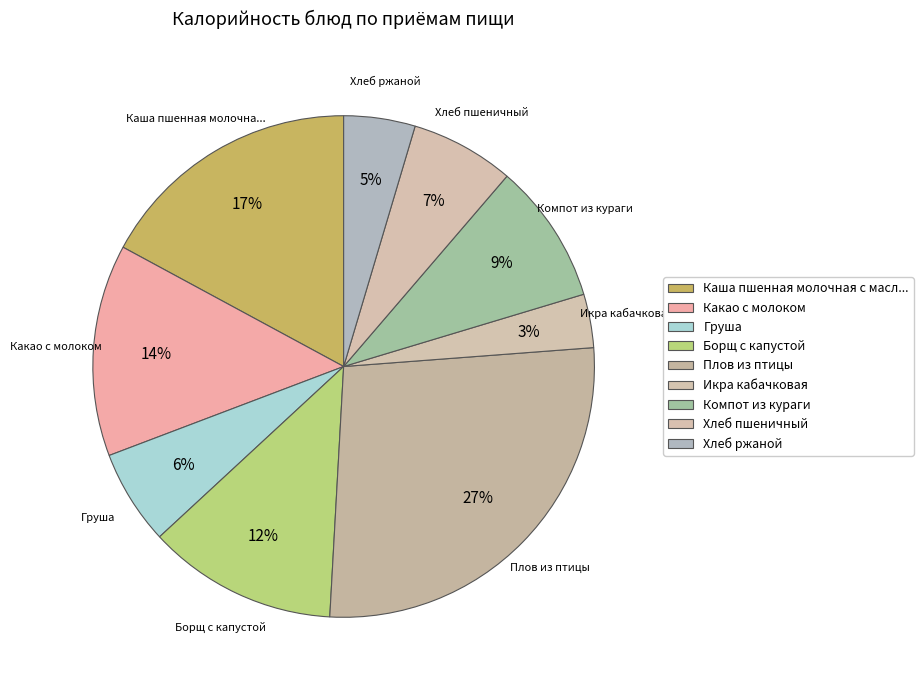

How many segments does this pie chart have?

9